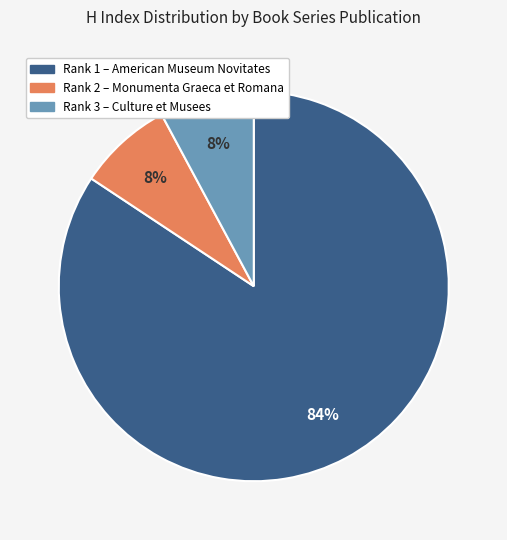

To the nearest percent, what is the difference between the largest and smallest slice percentages?

76%